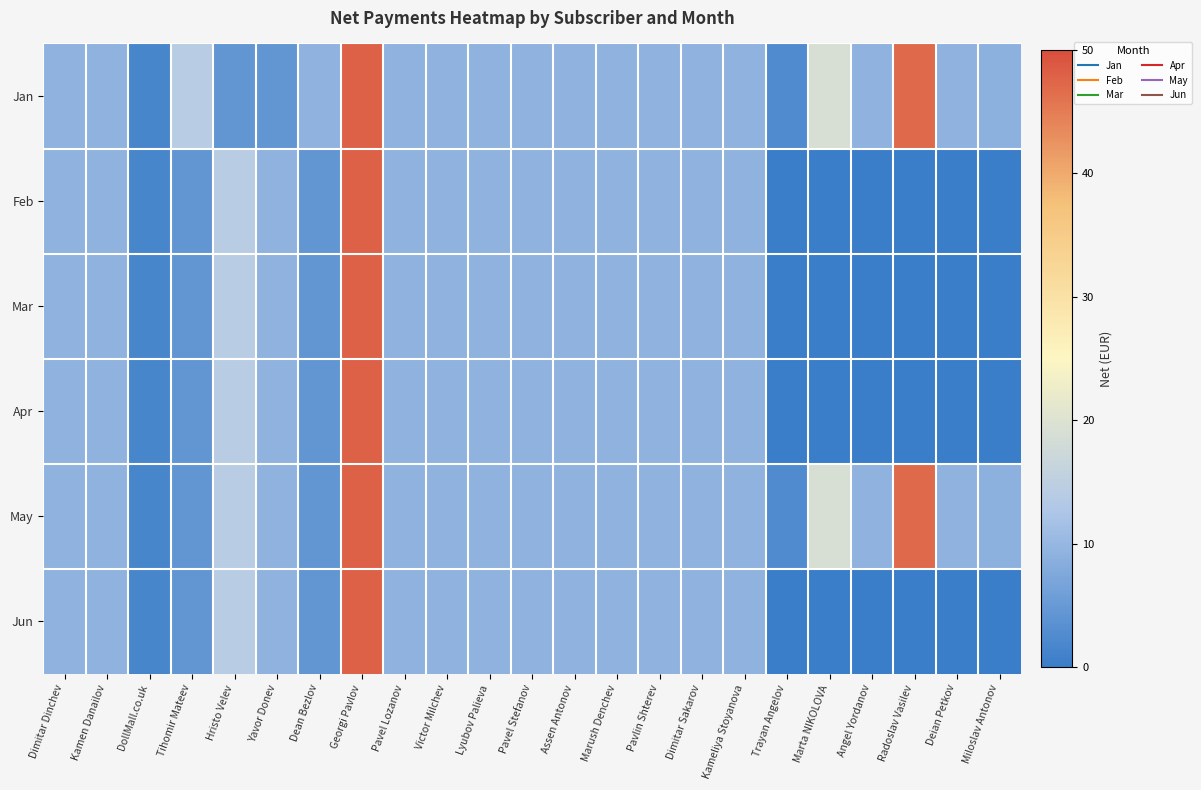

How many categories are shown in the chart?

23